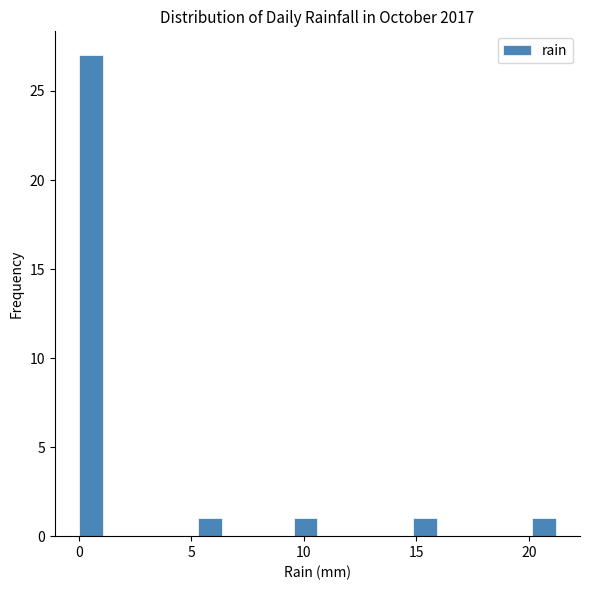

Read against the x-axis, roughly where is the centre of the tallest bar?

0.5